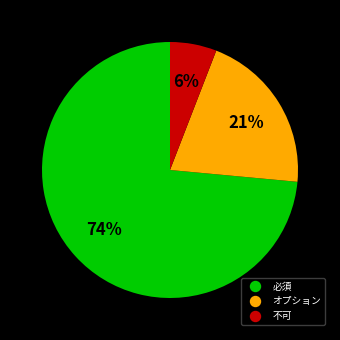

Rank the categories by value from lowest to highest.

不可, オプション, 必須